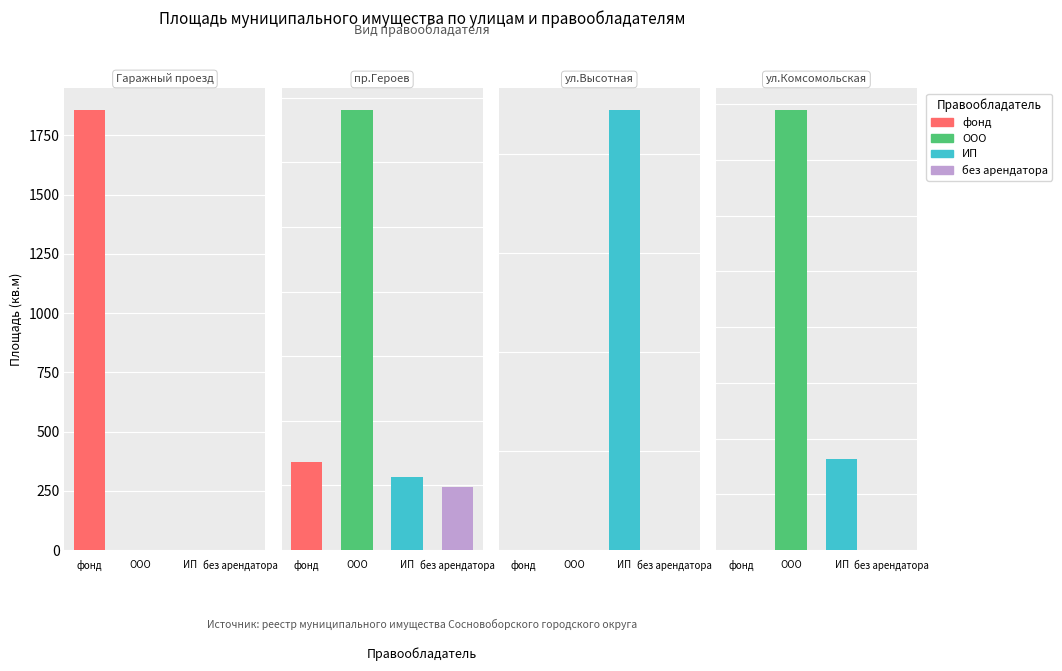

What is the value of the площадь (кв.м) bar at the 14th from the left?

49.7